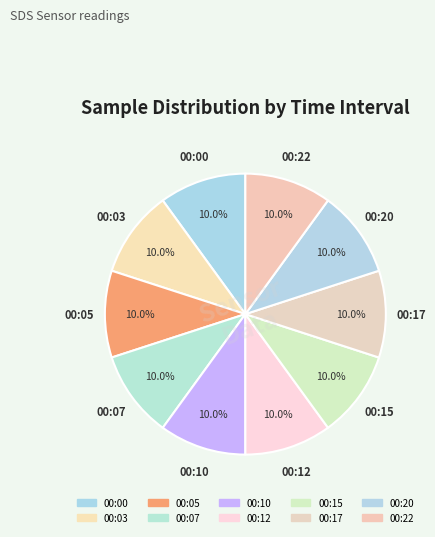

To the nearest percent, what portion does 00:00 represent?

10%